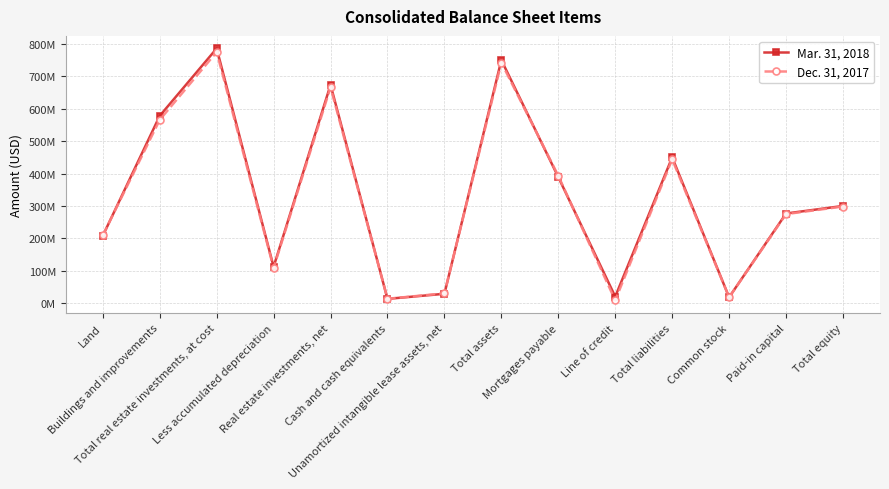

At which category does Dec. 31, 2017 reach its first local peak?

Total real estate investments, at cost